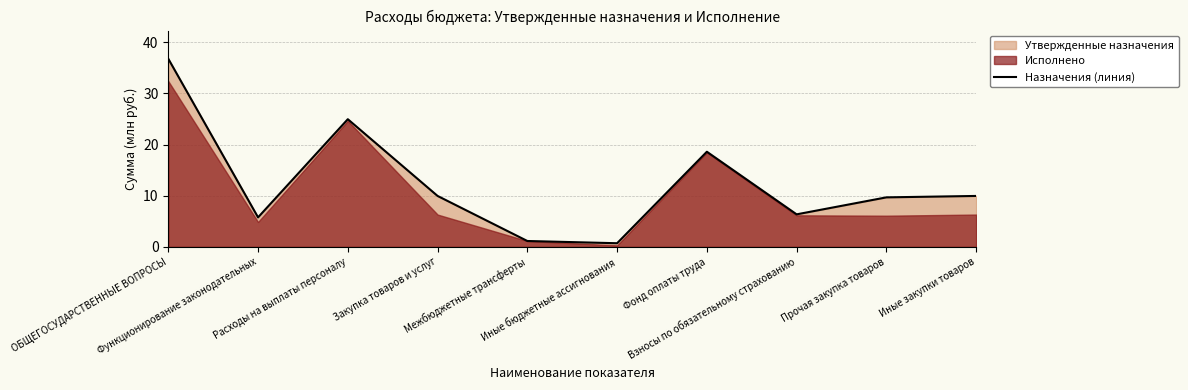

What position from the right is Функционирование законодательных?

9